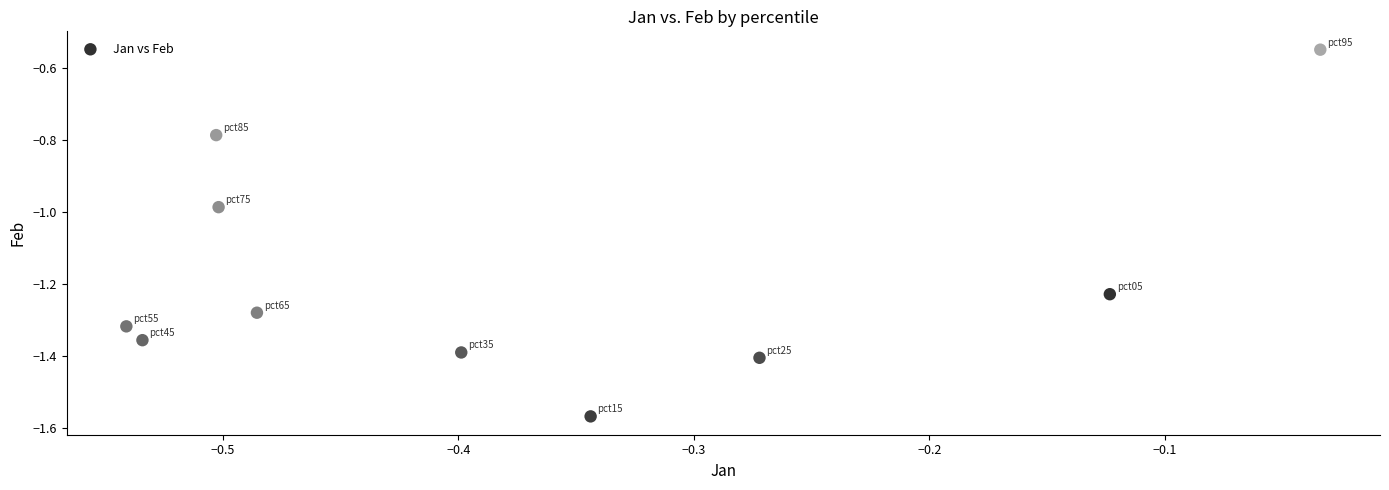

What is the range of Y values (max minus min)?

1.0